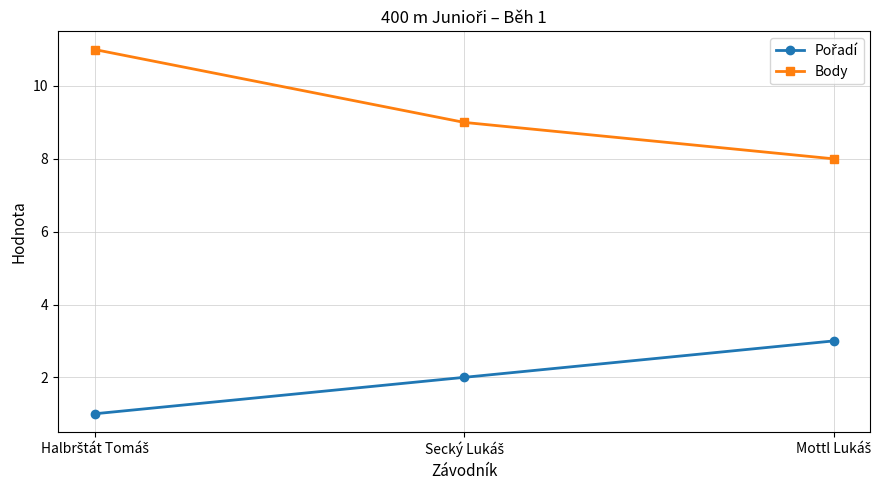

What is the maximum value shown in the chart?

11